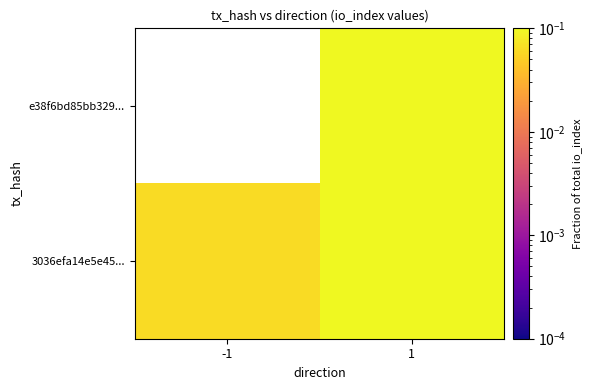

At which category is the sum across all series the highest?

1